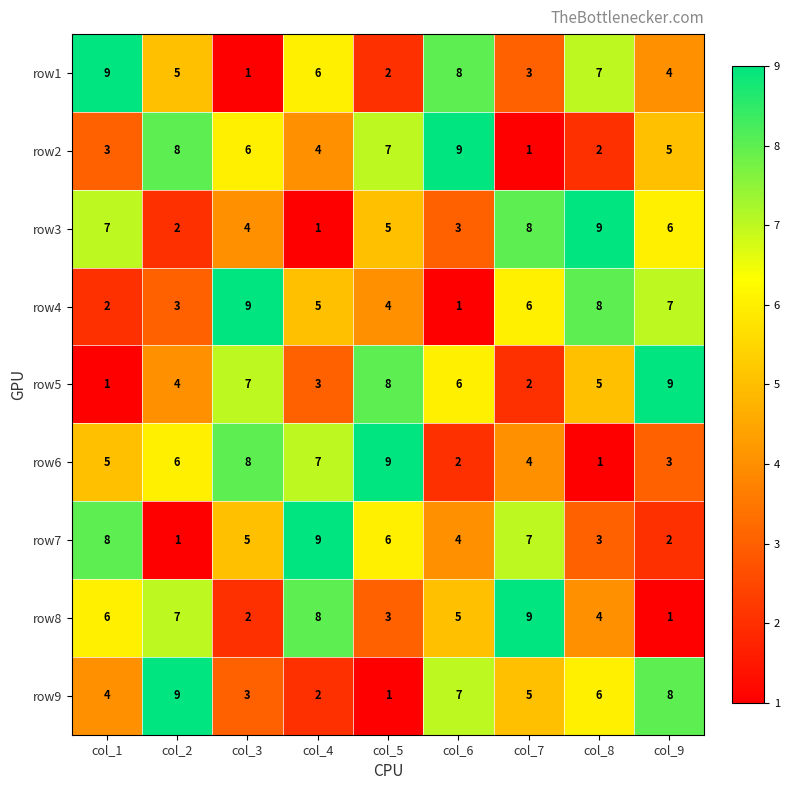

At how many categories does at least one series exceed 5?

9